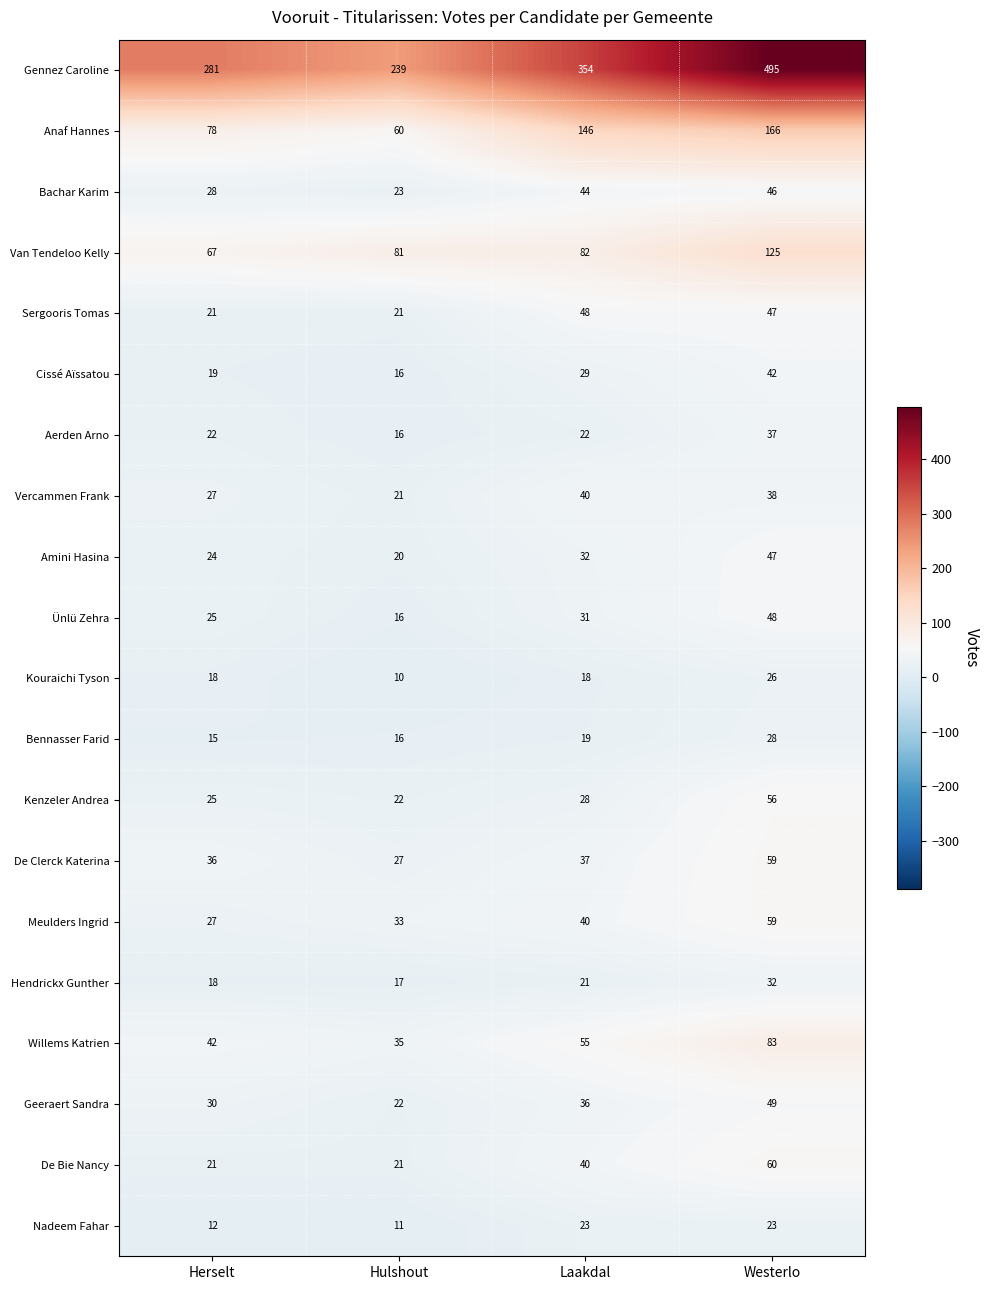

How many data points does each series have?

4